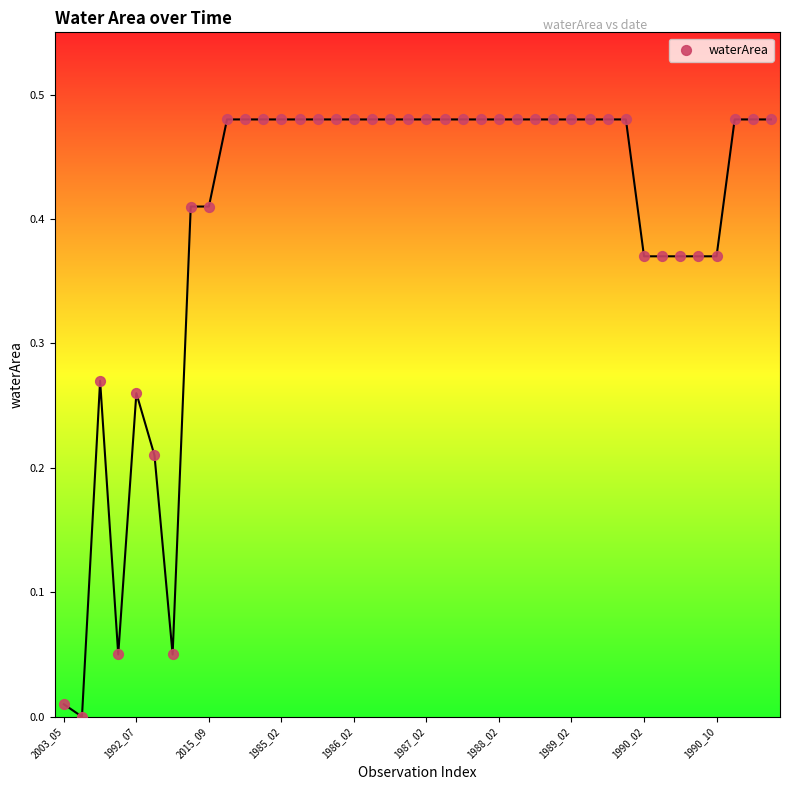

How many data points are displayed?

40